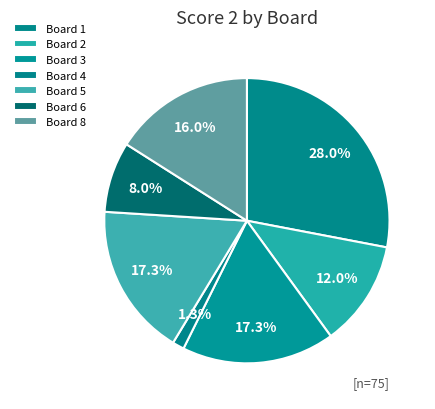

How many segments does this pie chart have?

7